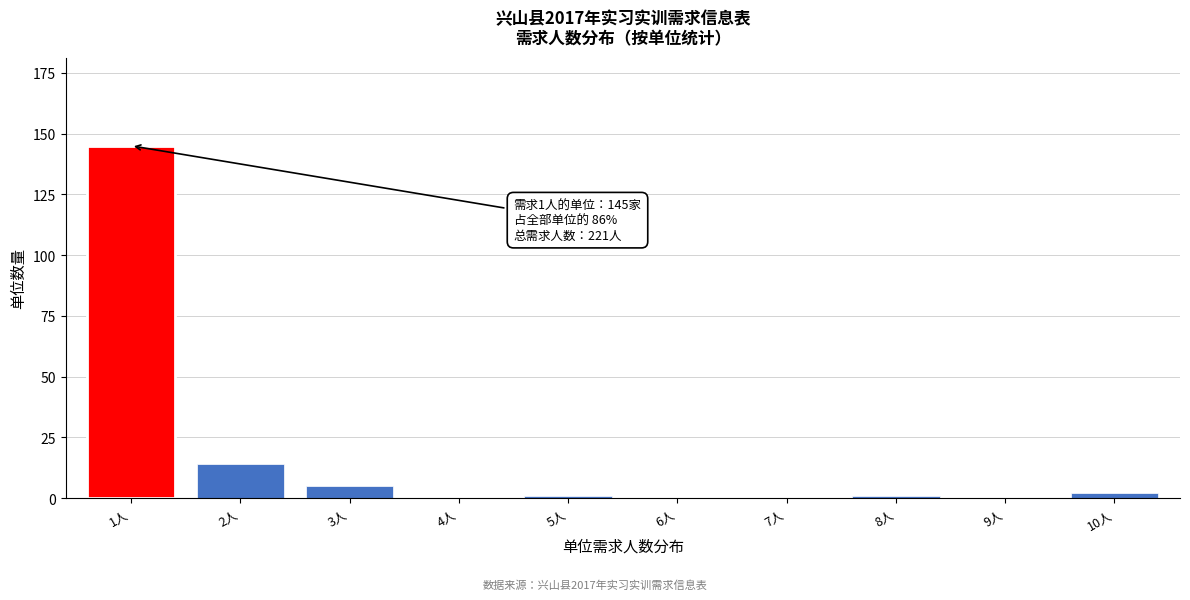

Reading left to right, list all the values displayed in this chart.

1人=145	2人=14	3人=5	4人=0	5人=1	6人=0	7人=0	8人=1	9人=0	10人=2